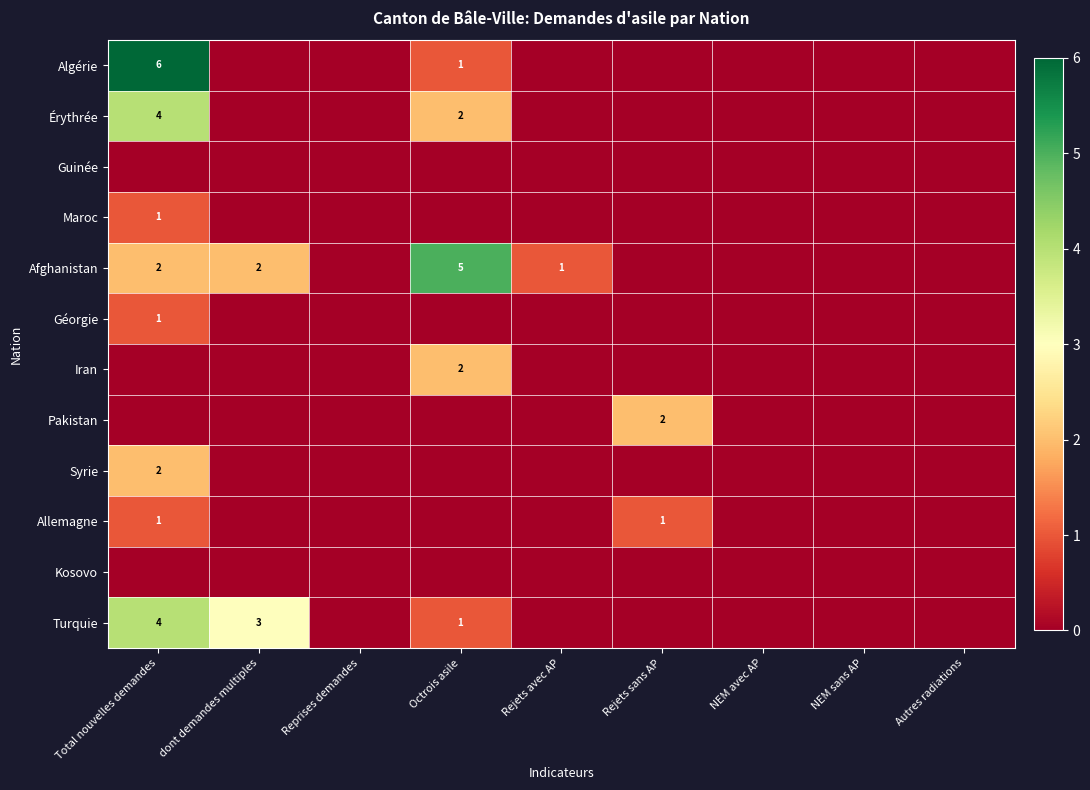

Is it true that Iran equals 3 at Octrois asile?

False